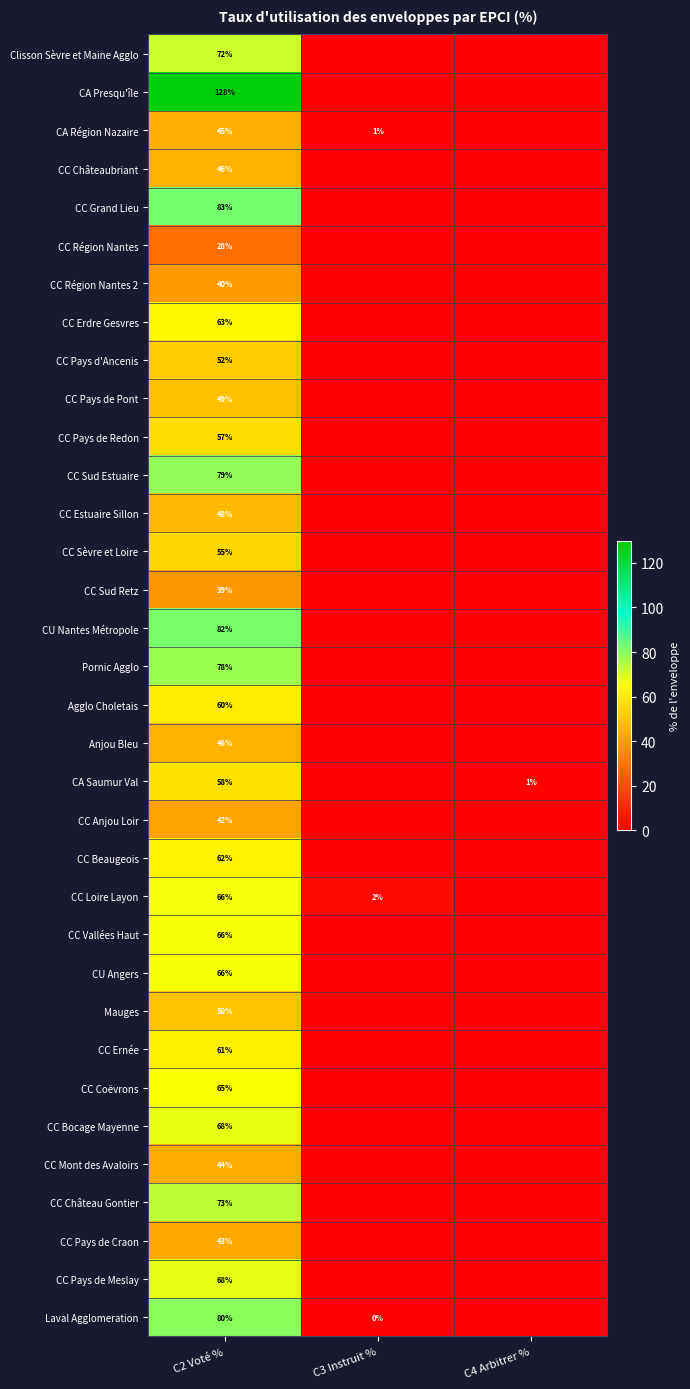

What is the difference between the highest and lowest values at C4 Arbitrer %?

0.8